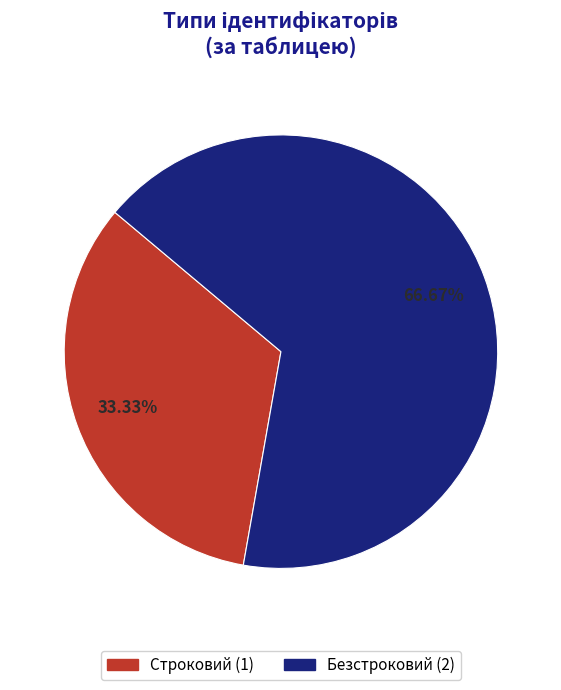

Which category has the biggest portion of the pie?

Безстроковий